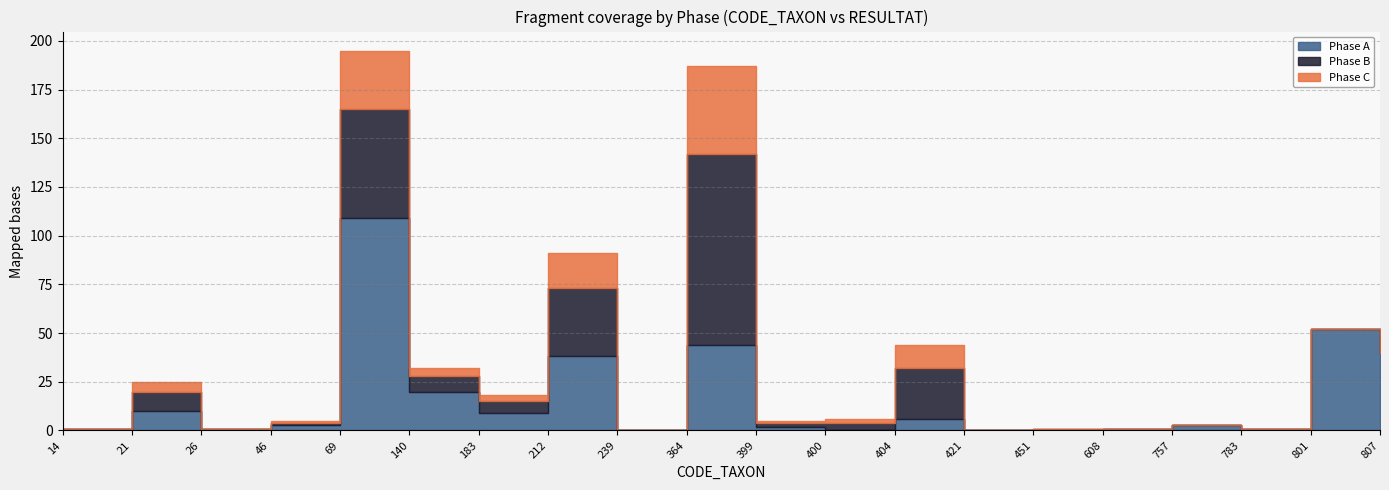

What is the value of the Phase B point at the 10th from the left?

98